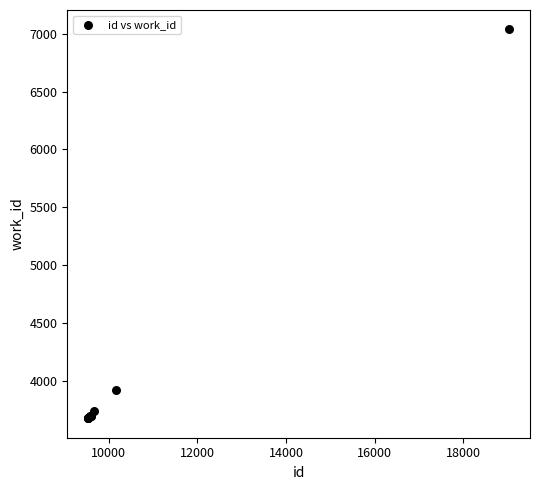

What Y value in the scatter plot is closest to 5357?

3920